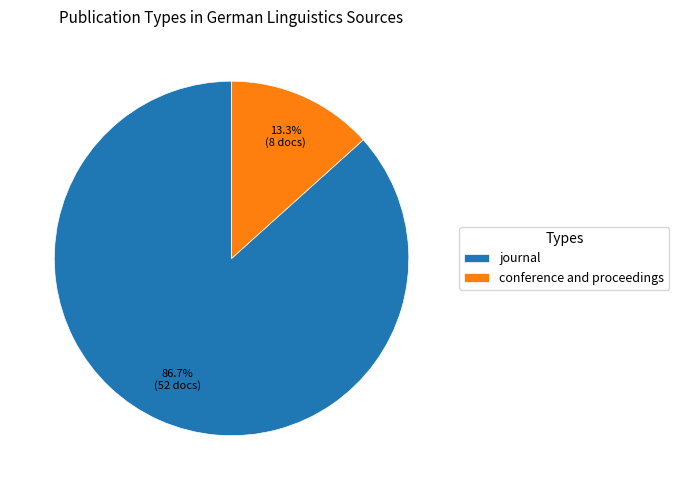

Is it true that journal is 87% of the pie?

True